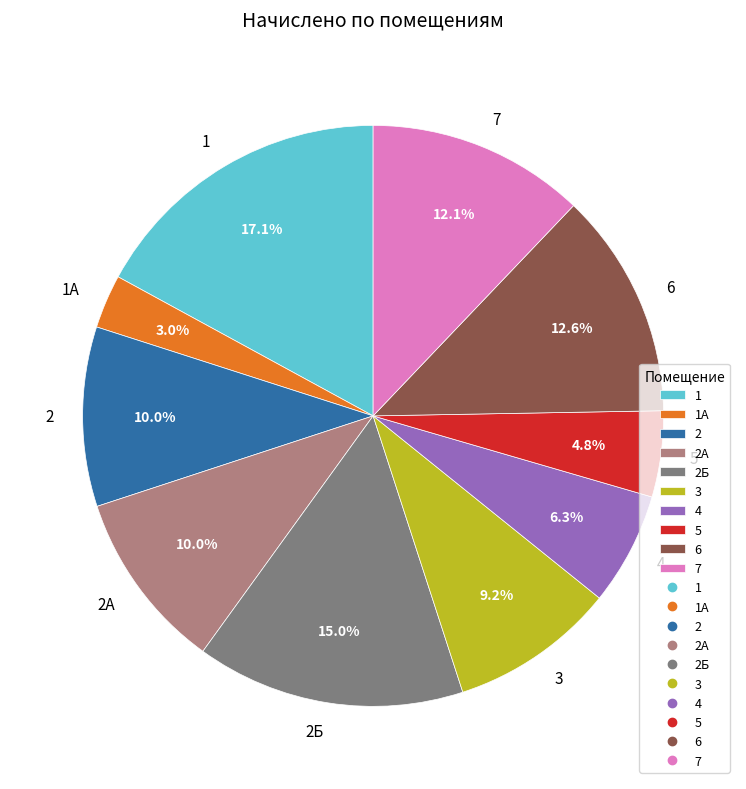

Approximately how many times larger is the value at 1 compared to 1А?

5.7